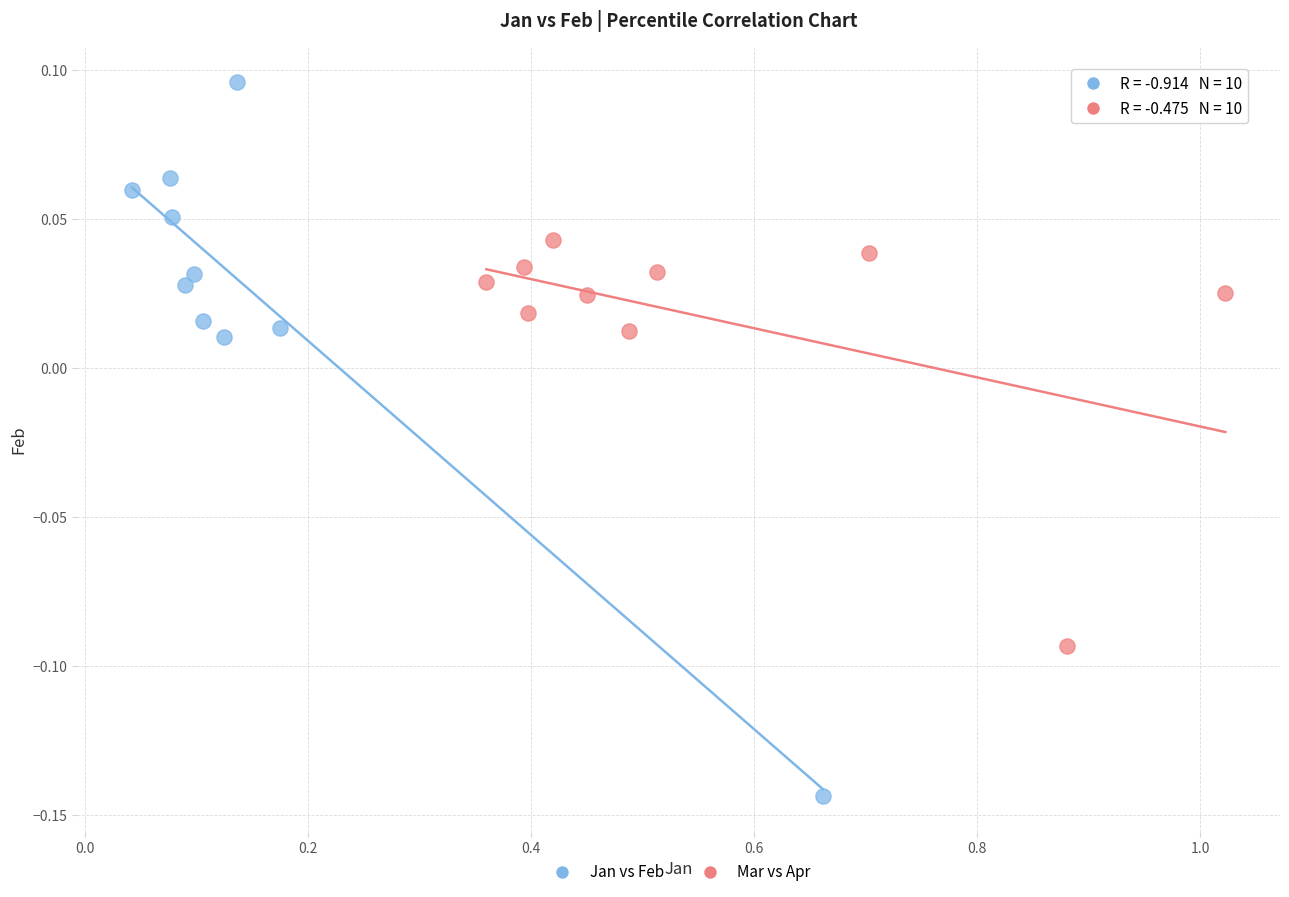

Which series reaches the maximum Y coordinate?

Jan vs Feb